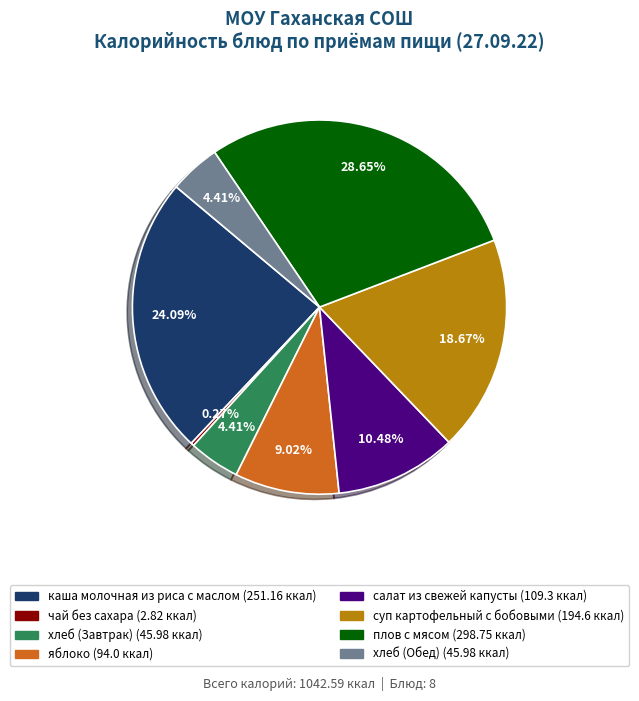

True or false: суп картофельный с бобовыми accounts for 31% of the total.

False